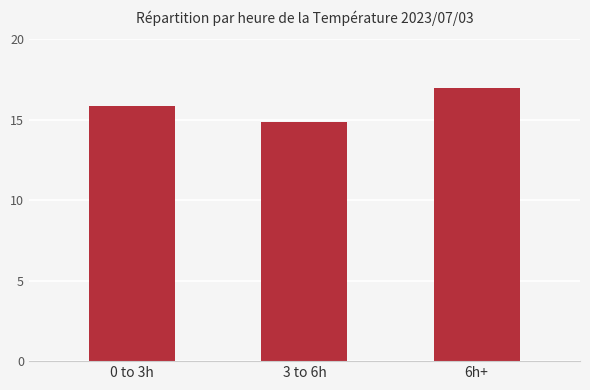

Rank the categories by value from lowest to highest.

3 to 6h, 0 to 3h, 6h+